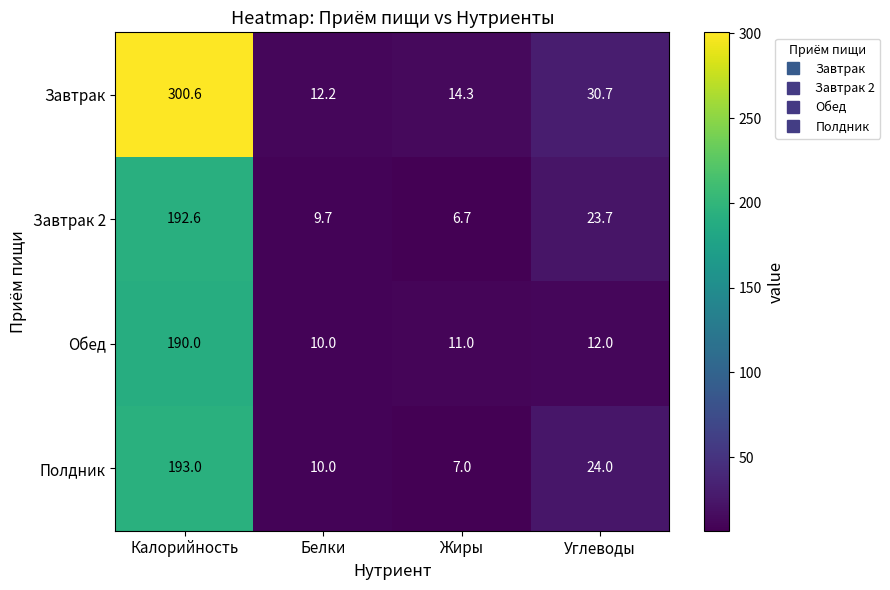

What is the total value across all series at Жиры?

39.0